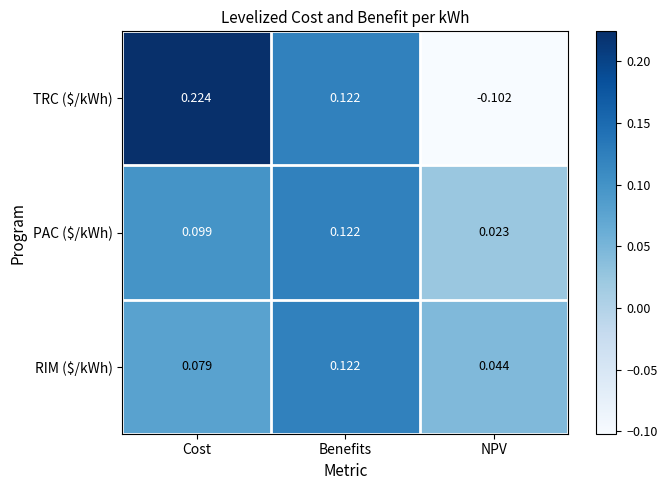

Rank the categories by PAC ($/kWh) value from lowest to highest.

NPV, Cost, Benefits